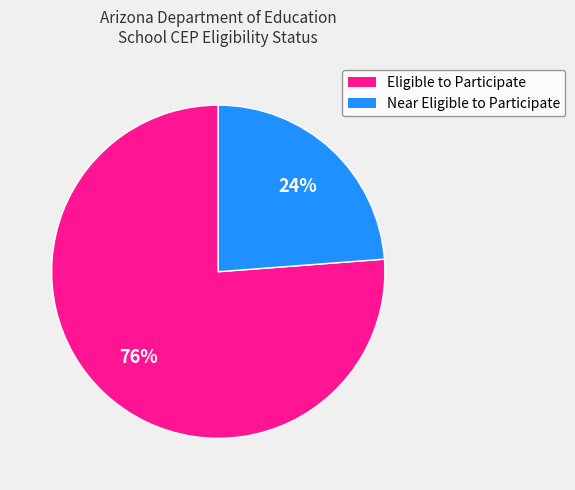

Does Eligible to Participate represent more than half of the total?

Yes